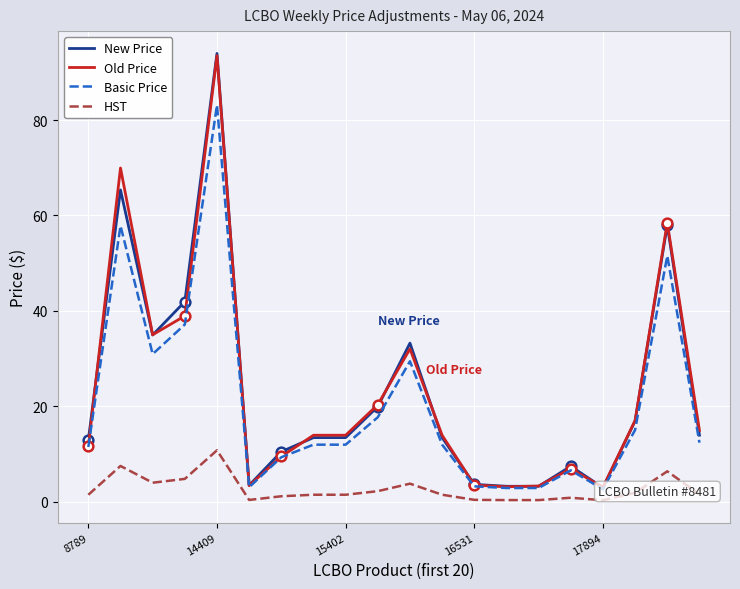

The Basic Price series shows 8.2 at 11. True or false?

False